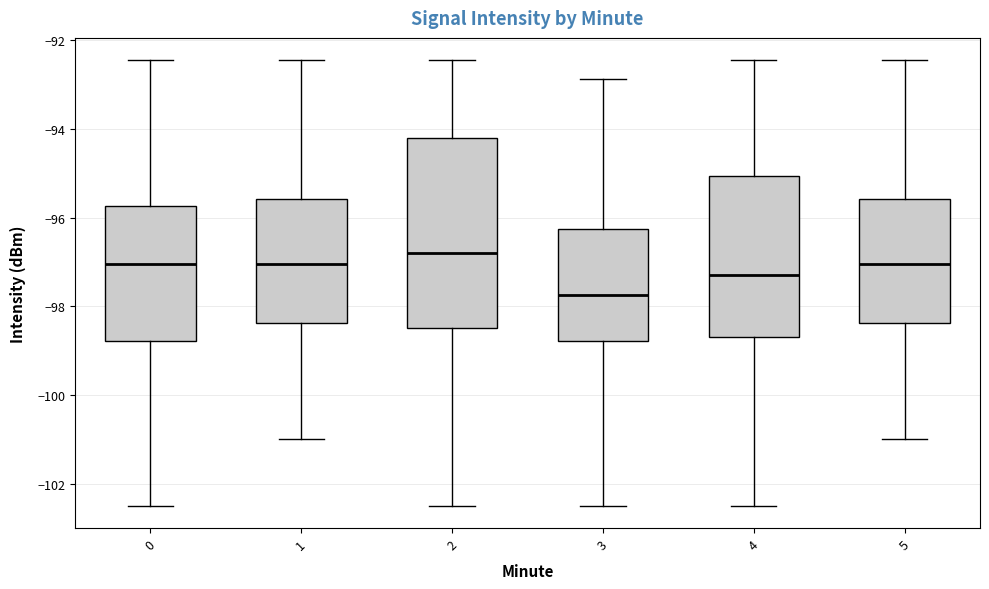

Where does the median line of the box at x = 4 sit on the y-axis? The values are not printed on the chart, so give them approximately, as read against the axis.

-97.2